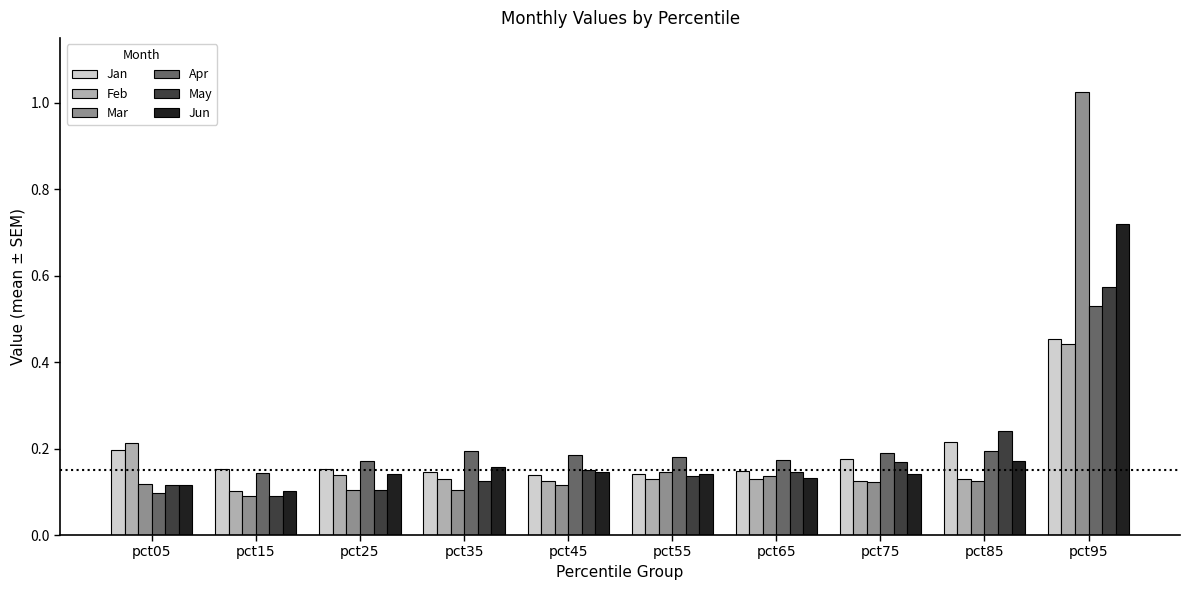

How many Apr values are between 0 and 1?

10